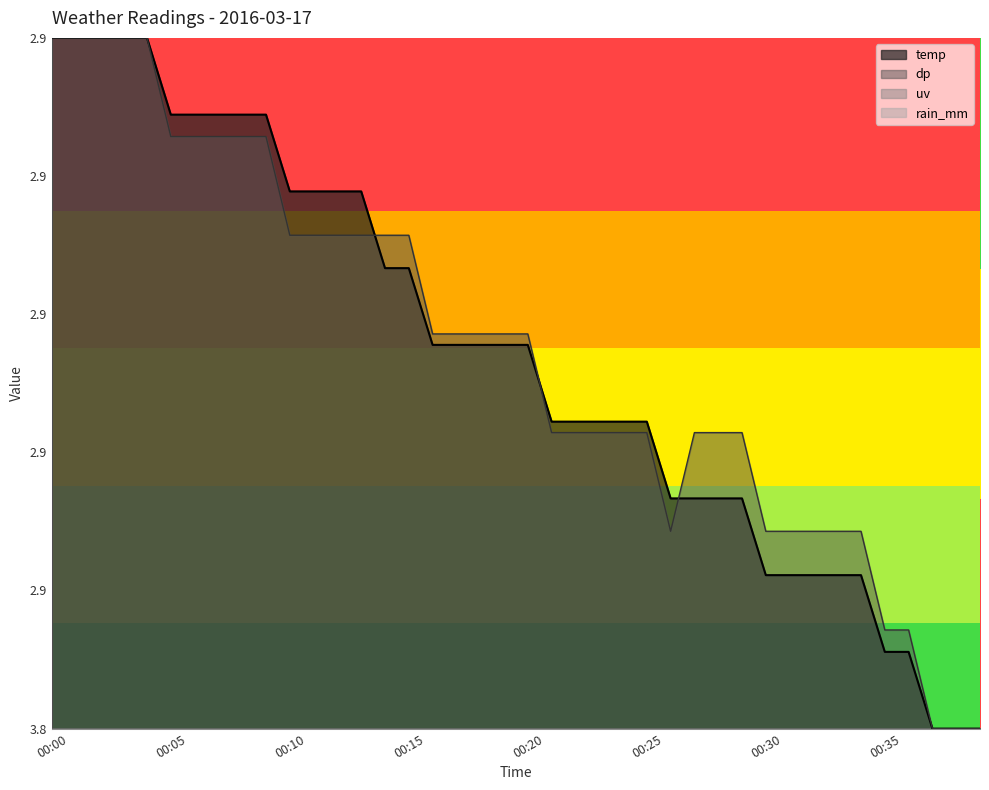

How many lines are shown in the chart?

2